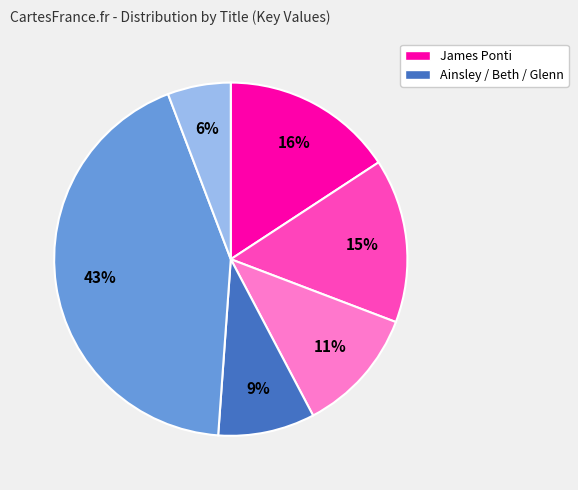

To the nearest percent, what is the difference between the largest and smallest slice percentages?

37%